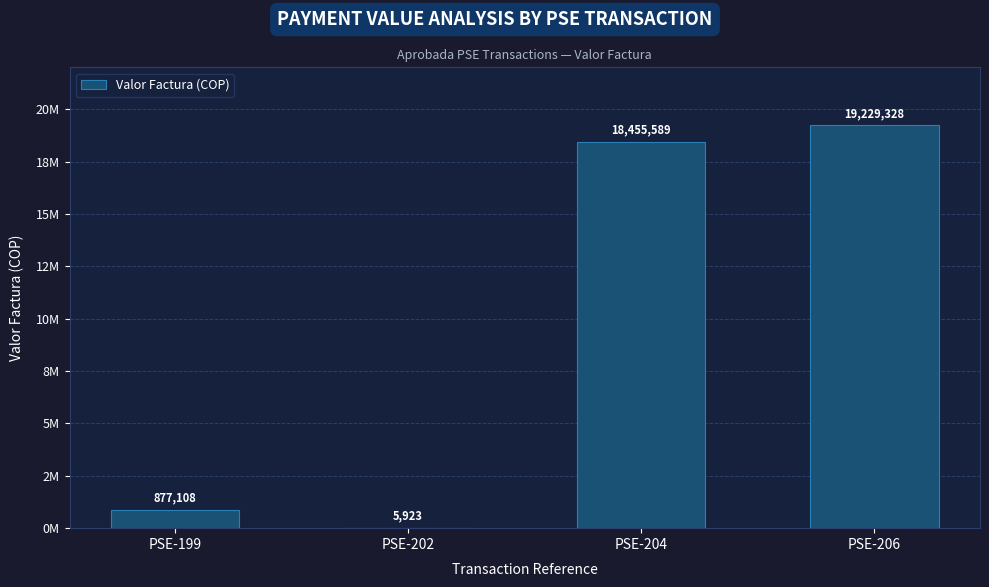

What is the difference between the values at PSE-204 and PSE-199?

17578481